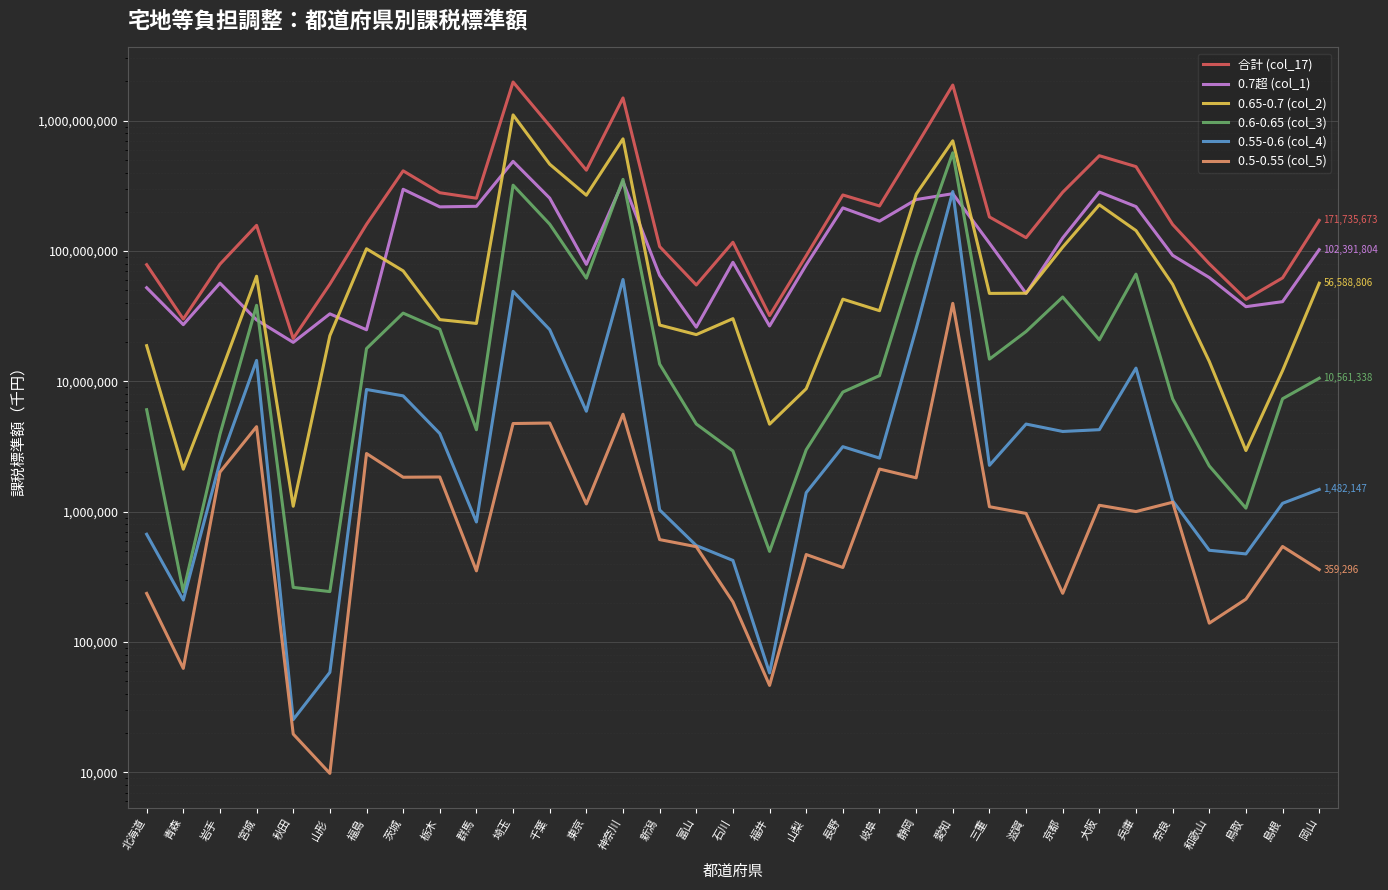

What is the difference between the maximum and second lowest values in the 0.7超 (col_1) series?

462333914